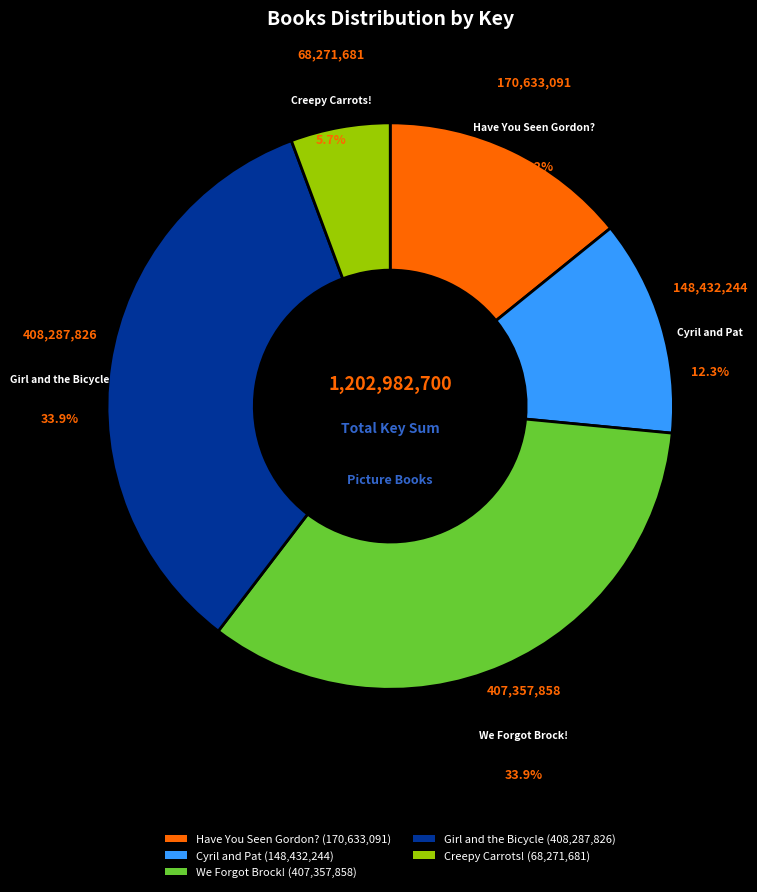

Between Cyril and Pat and We Forgot Brock!, which is larger?

We Forgot Brock!